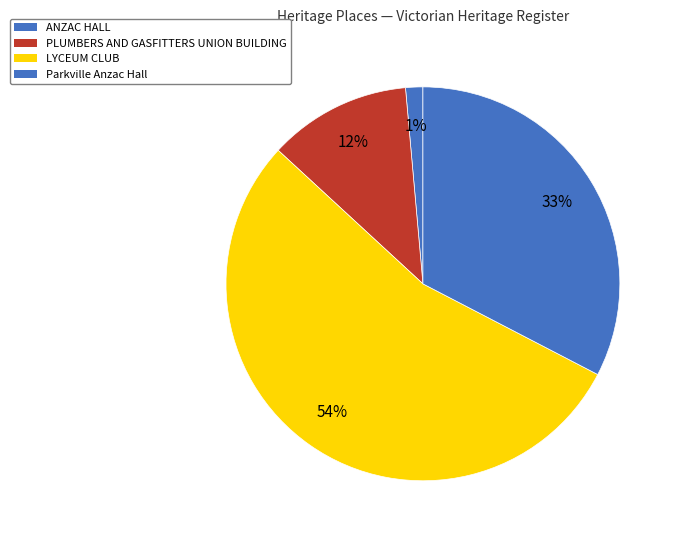

The ANZAC HALL slice represents 1% of the pie. True or false?

True